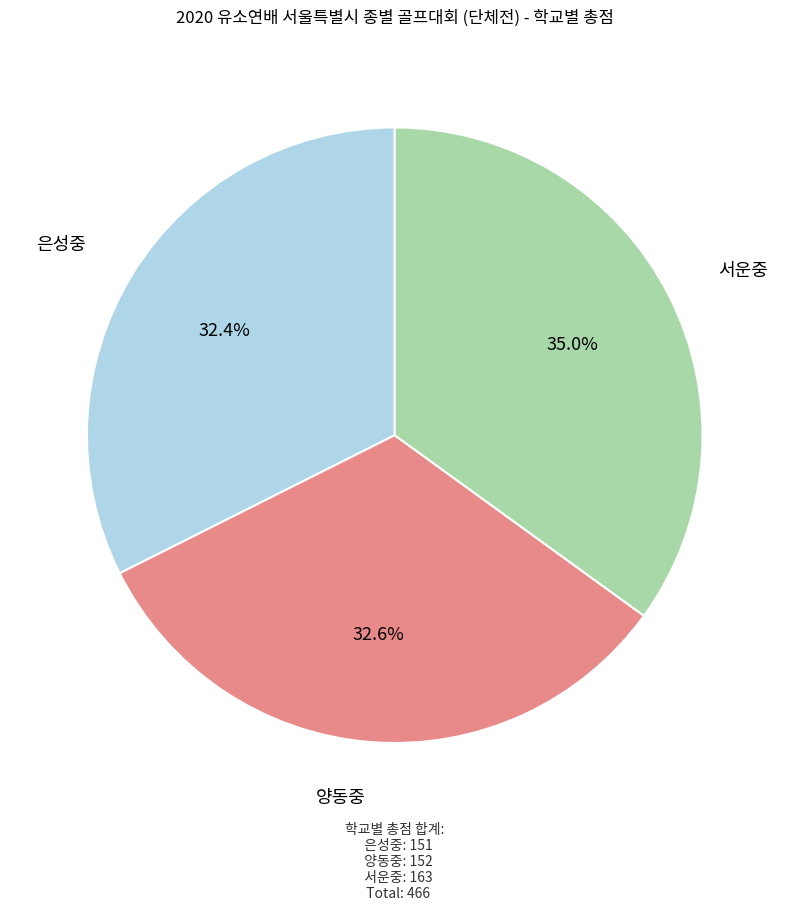

Is there any slice that represents more than half of the pie?

No